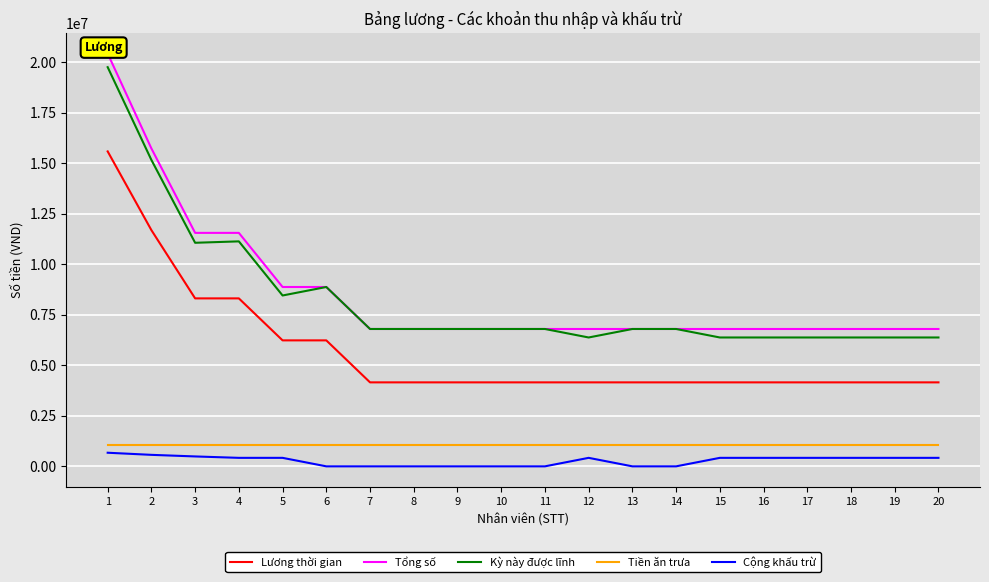

Is it true that Cộng khấu trừ equals 0 at 14?

True